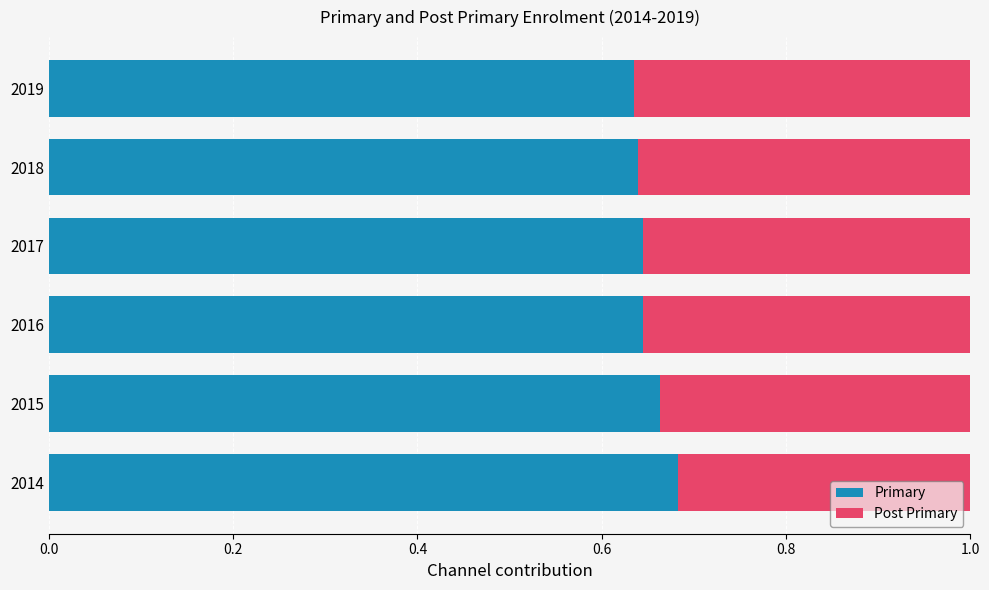

What is the sum of the Primary values at 2016 and 2015?

1.3